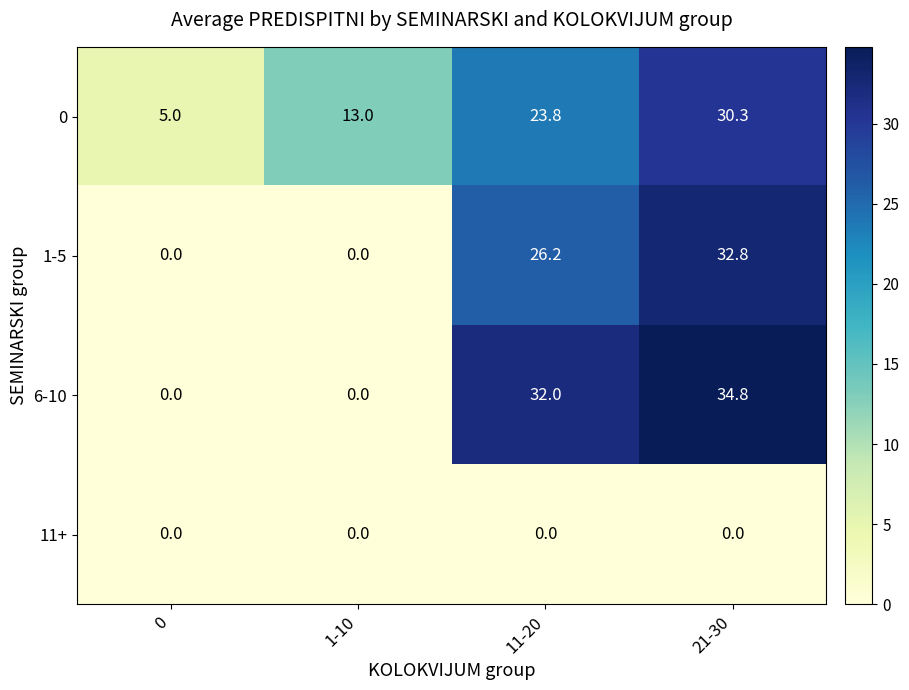

Between 1-10 and 21-30, which series saw the biggest shift?

6-10